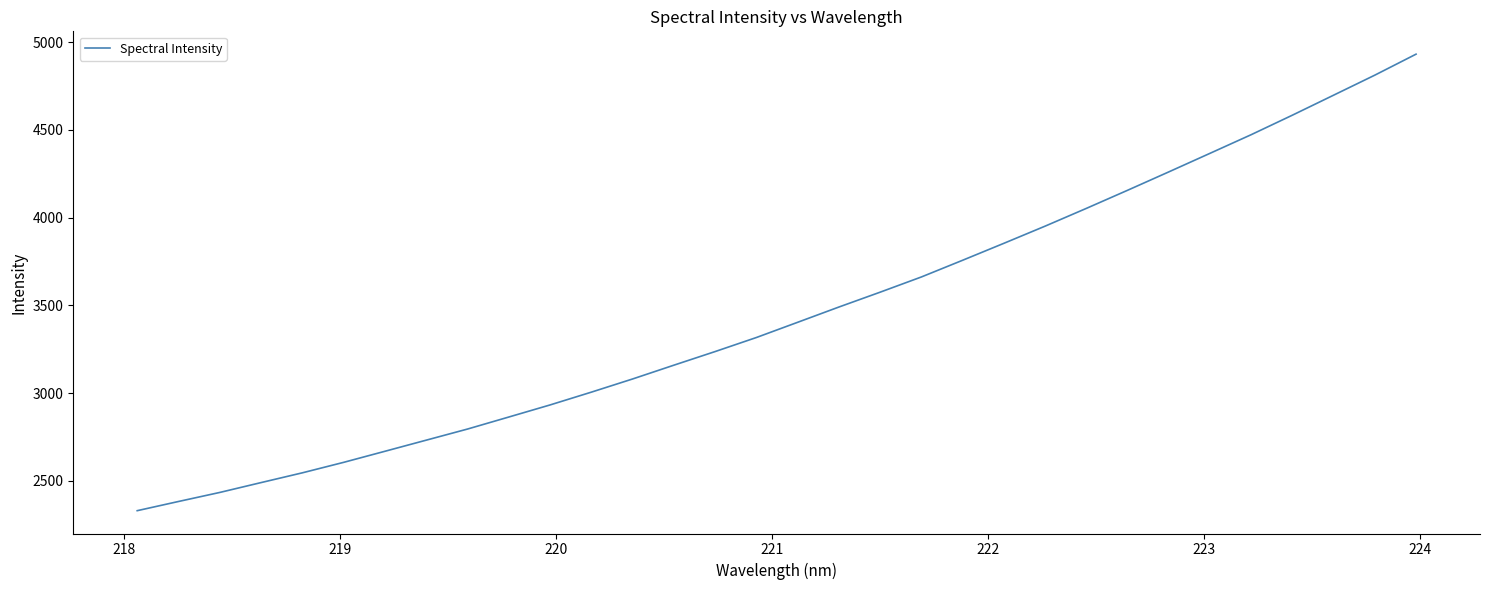

What is the difference between the maximum and minimum values?

2601.9